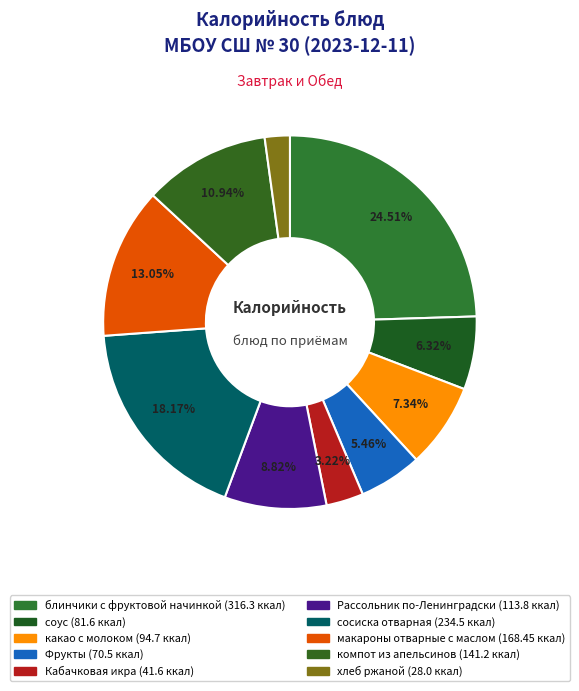

To the nearest percent, what is the average slice percentage?

10%